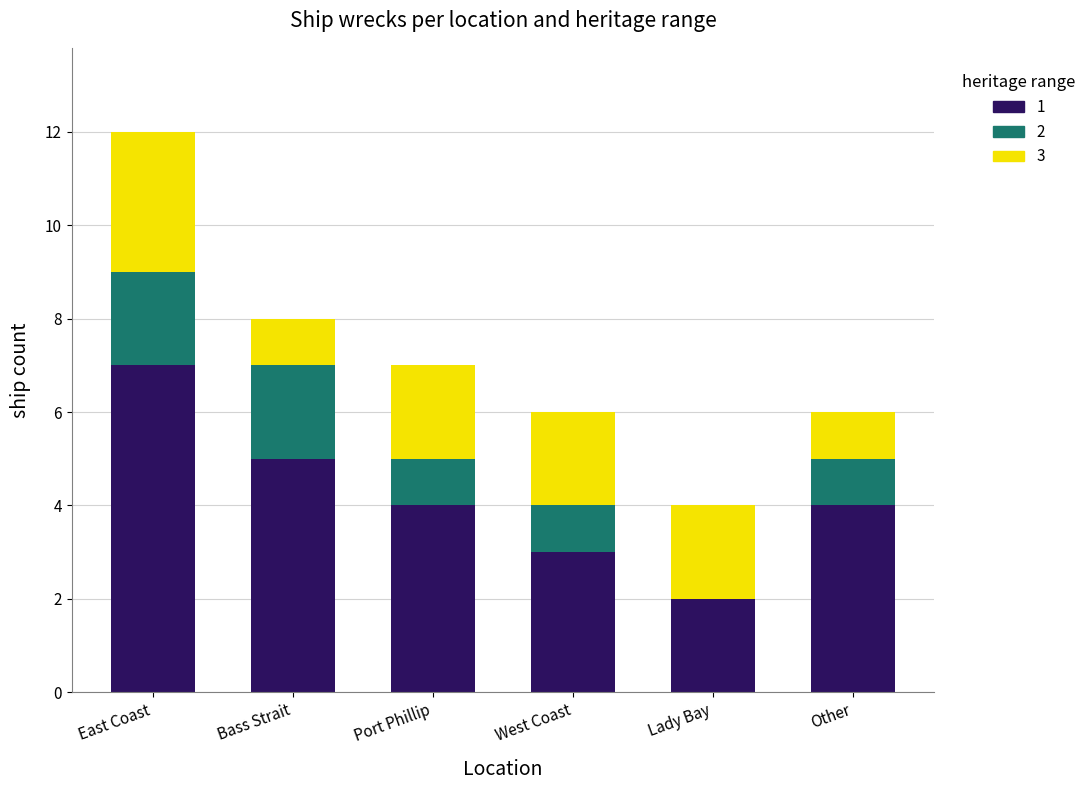

The value of 1 at Other is 4. True or false?

True